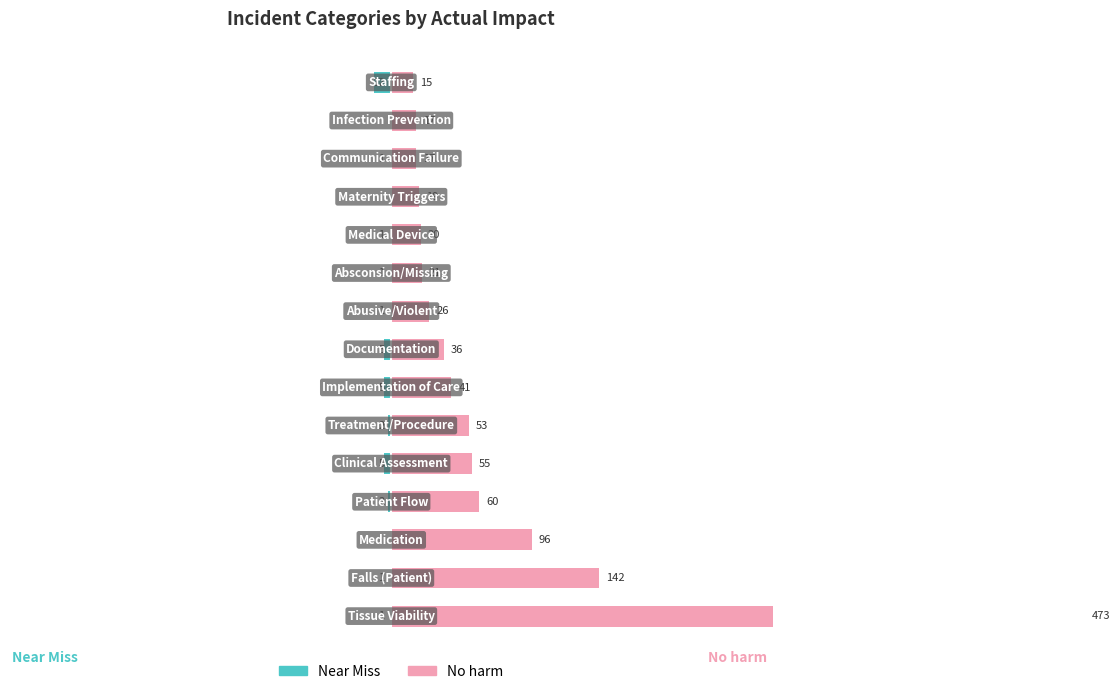

How many groups of bars are there?

15